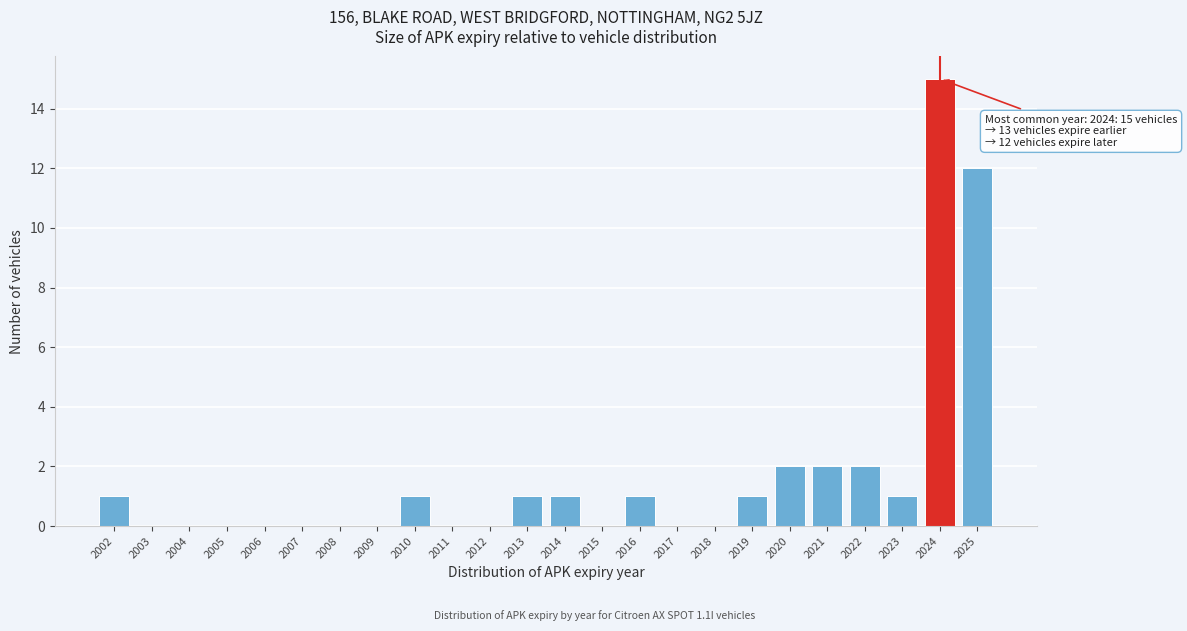

Reading right to left, what are all the values shown in this chart?

2025=12	2024=15	2023=1	2022=2	2021=2	2020=2	2019=1	2018=0	2017=0	2016=1	2015=0	2014=1	2013=1	2012=0	2011=0	2010=1	2009=0	2008=0	2007=0	2006=0	2005=0	2004=0	2003=0	2002=1